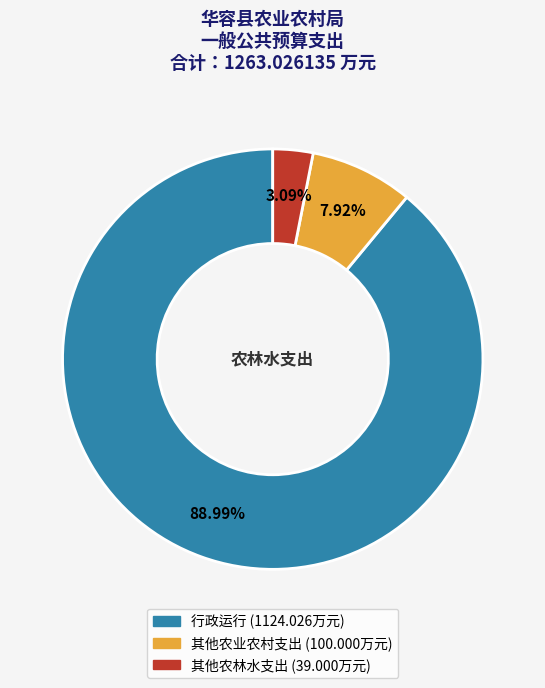

To the nearest percent, what percentage of the pie is 行政运行?

89%